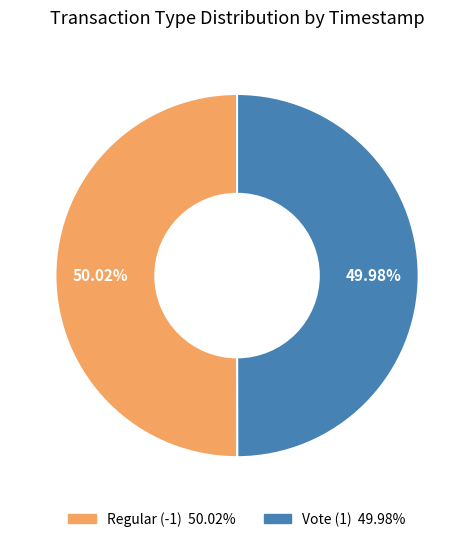

Approximately how many times larger is the value at Regular (-1) compared to Vote (1)?

1.0